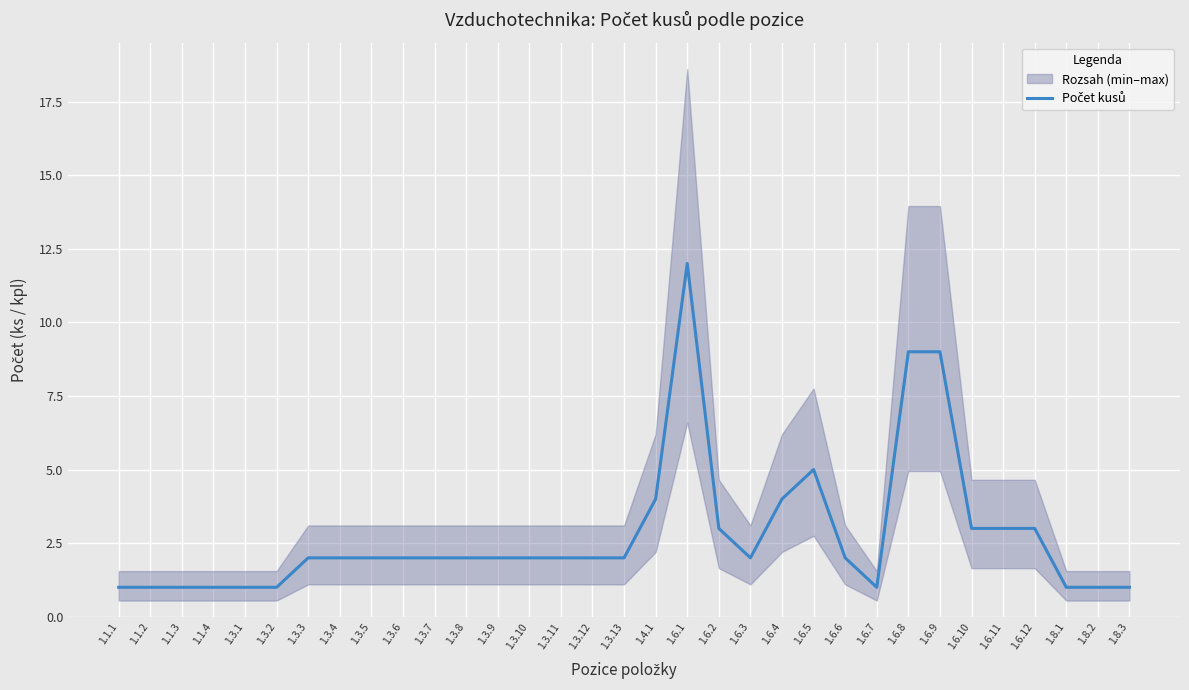

What is the difference between the maximum and minimum values?

11